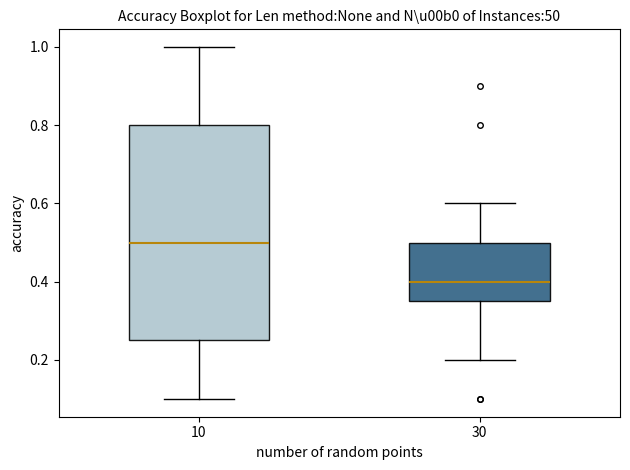

Which box has the highest median line?

10